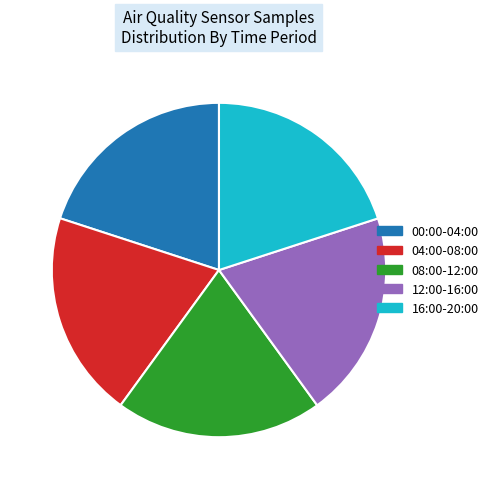

Does any single category account for the majority?

No